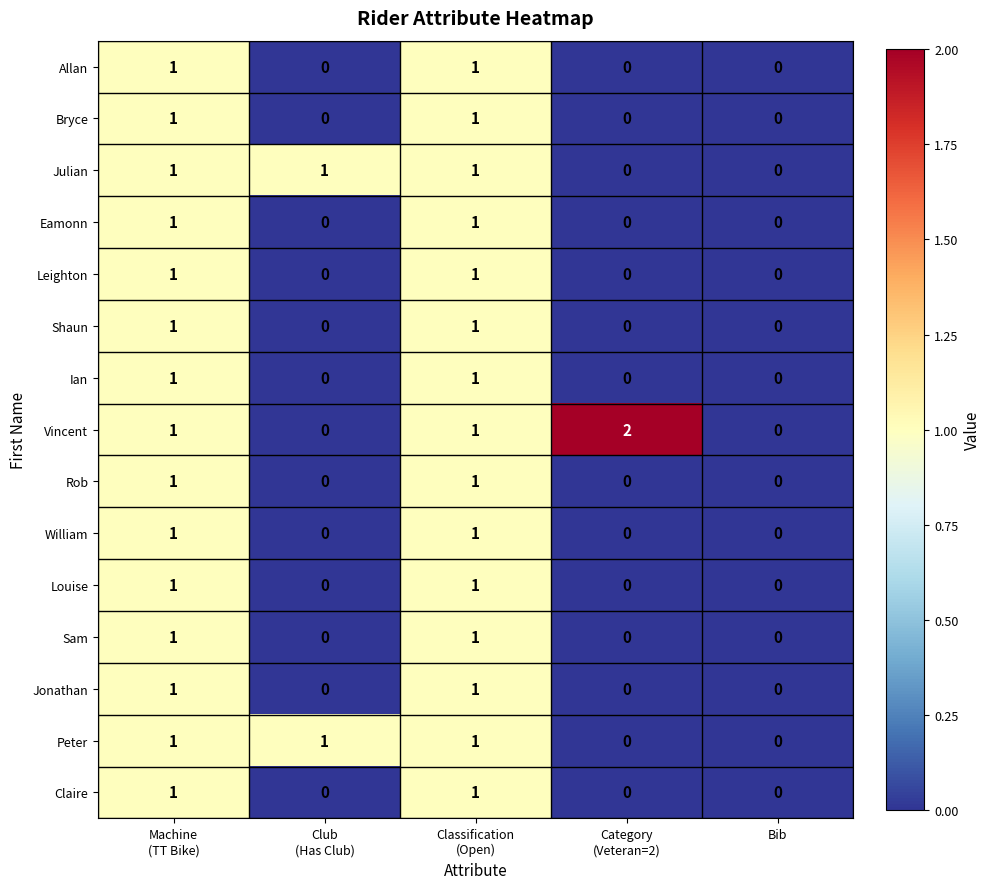

How many Vincent values are between 0 and 1?

4